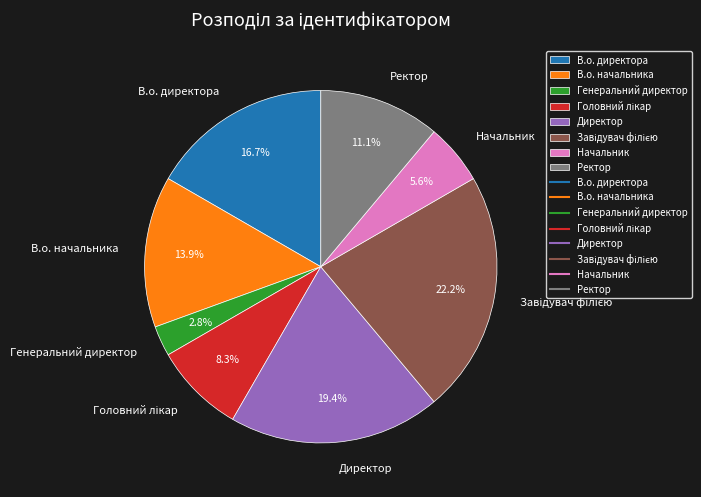

What is the total percentage of В.о. начальника and Ректор?

25.0%